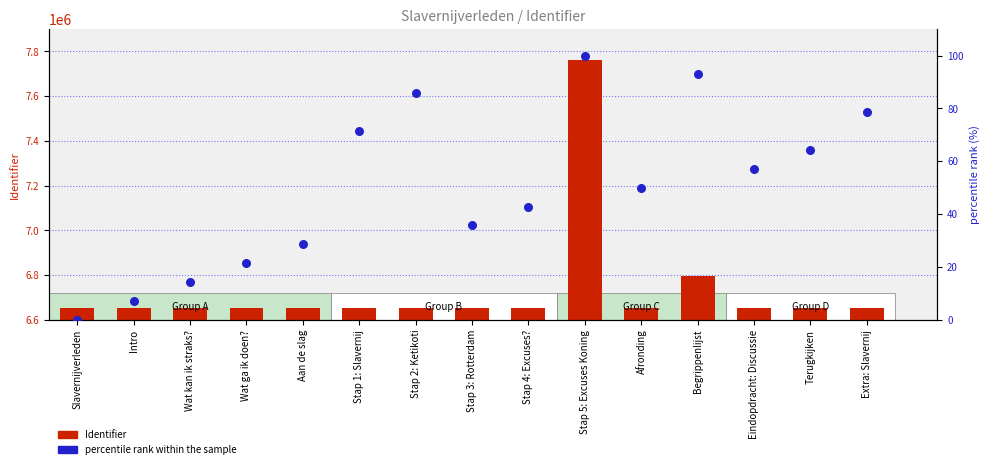

At which category is the sum across all series the highest?

Stap 5: Excuses Koning